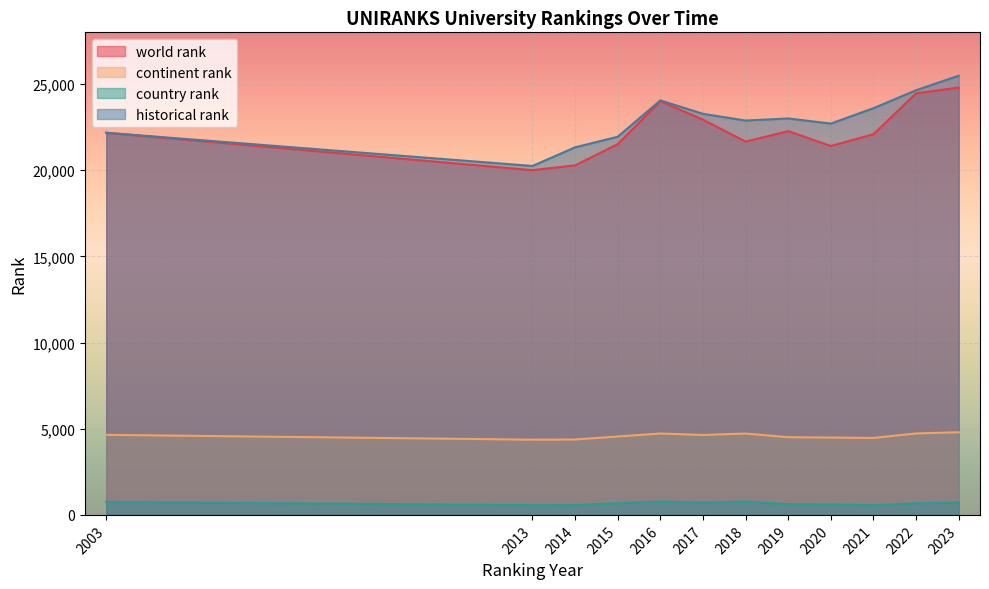

At how many categories does at least one series exceed 24982?

1